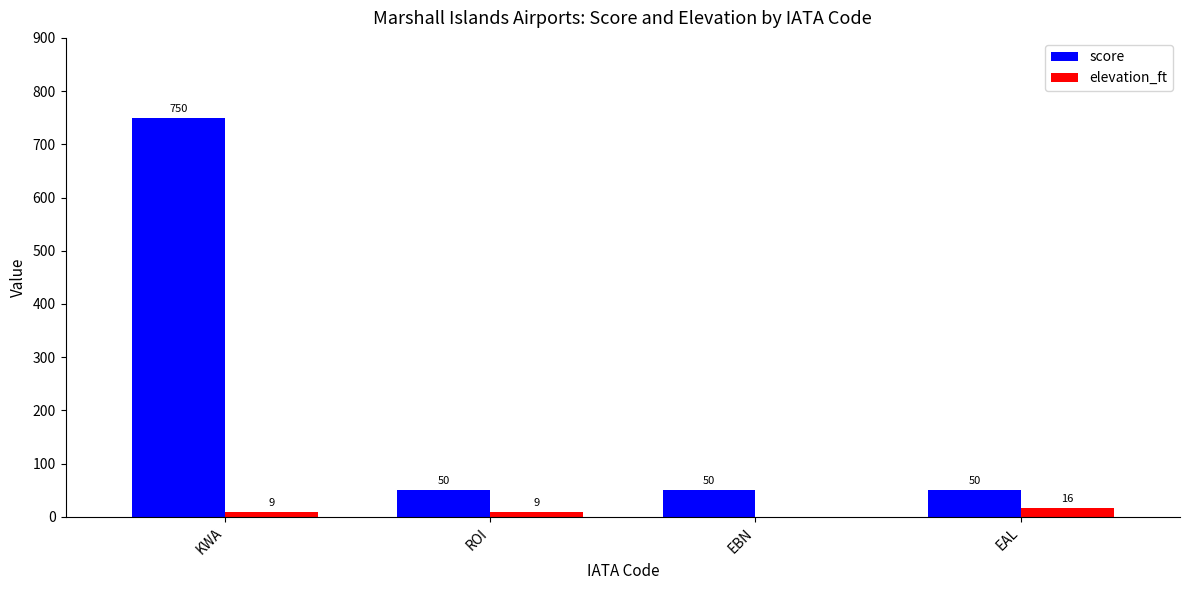

What is the difference between the elevation_ft values at KWA and EAL?

7